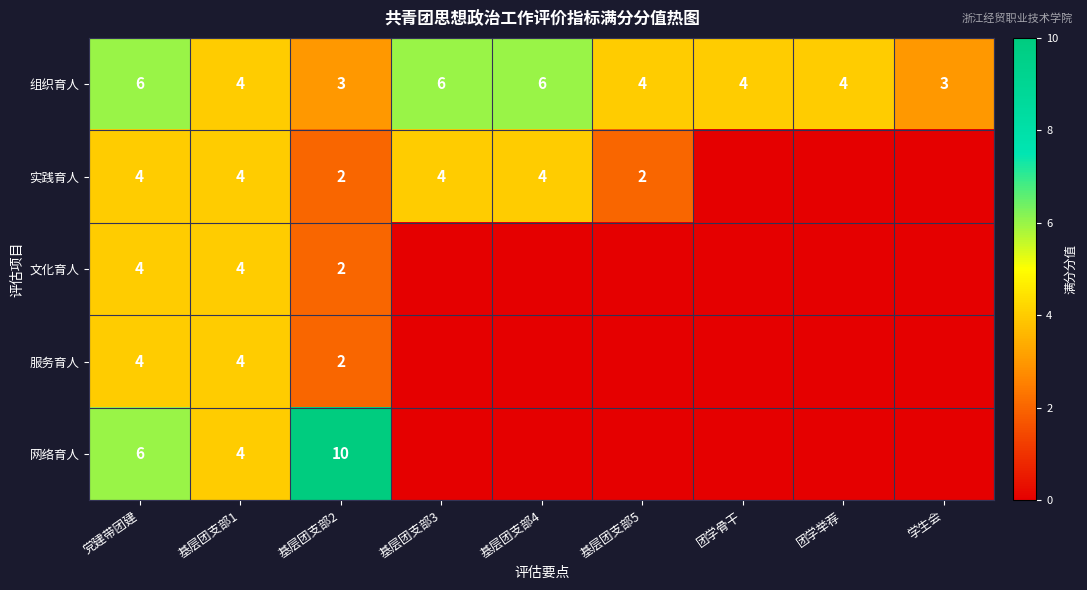

Read the 组织育人 value at 党建带团建.

6